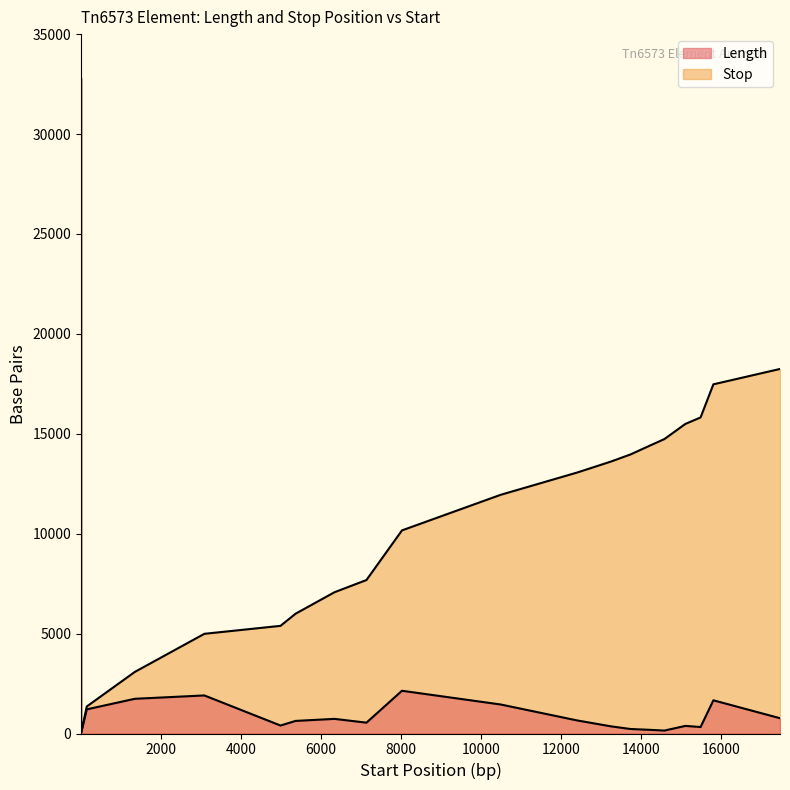

At which label does Length first exceed 651?

1